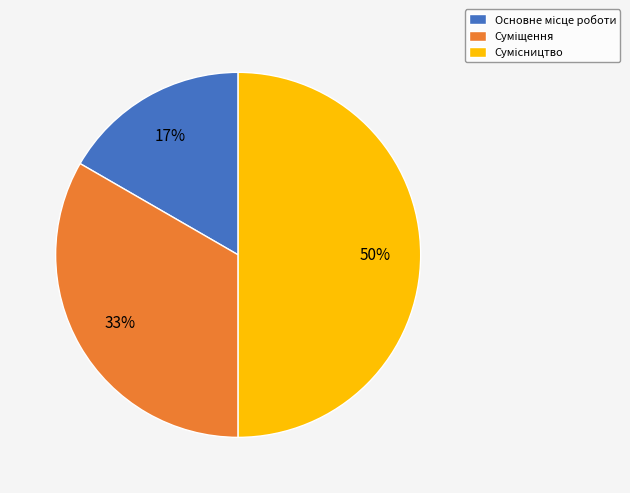

To the nearest percent, what is the difference between the largest and smallest slice percentages?

33%